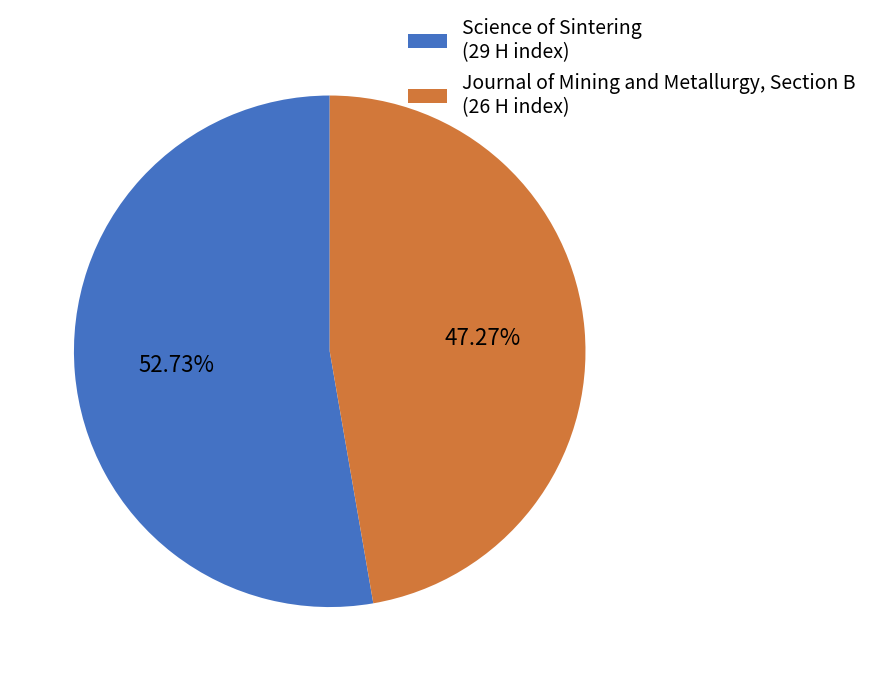

Which slice is the smallest?

Journal of Mining and Metallurgy, Section B